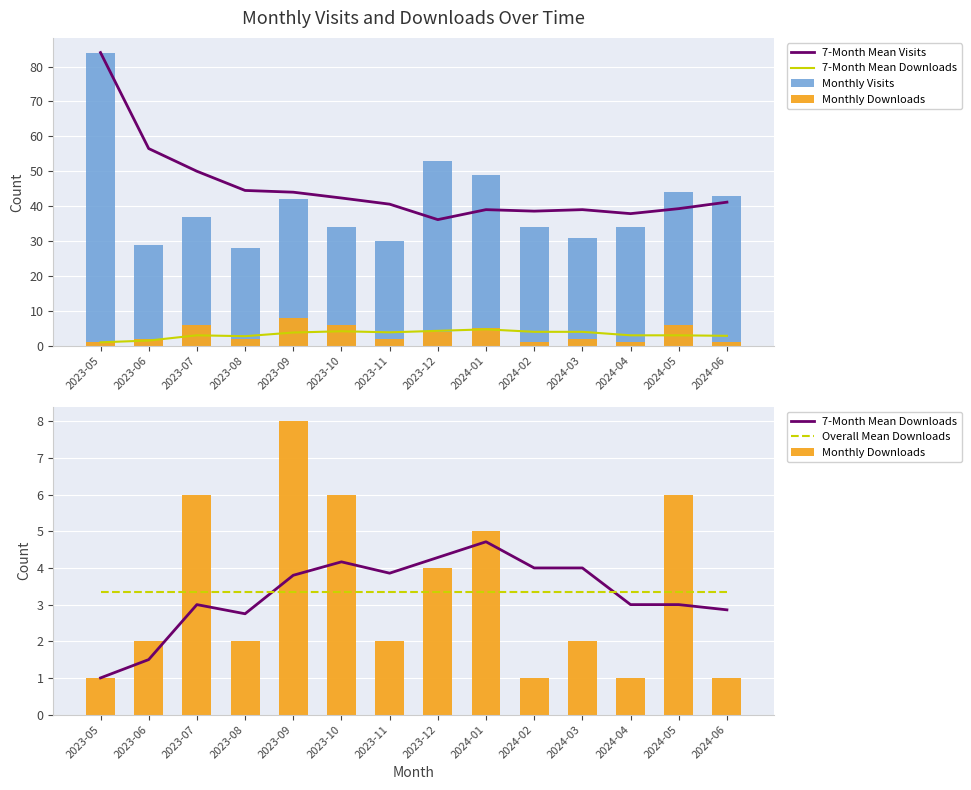

Rank the categories by 7-Month Mean Downloads value from lowest to highest.

2023-05, 2023-06, 2023-08, 2024-06, 2023-07, 2024-04, 2024-05, 2023-09, 2023-11, 2024-02, 2024-03, 2023-10, 2023-12, 2024-01